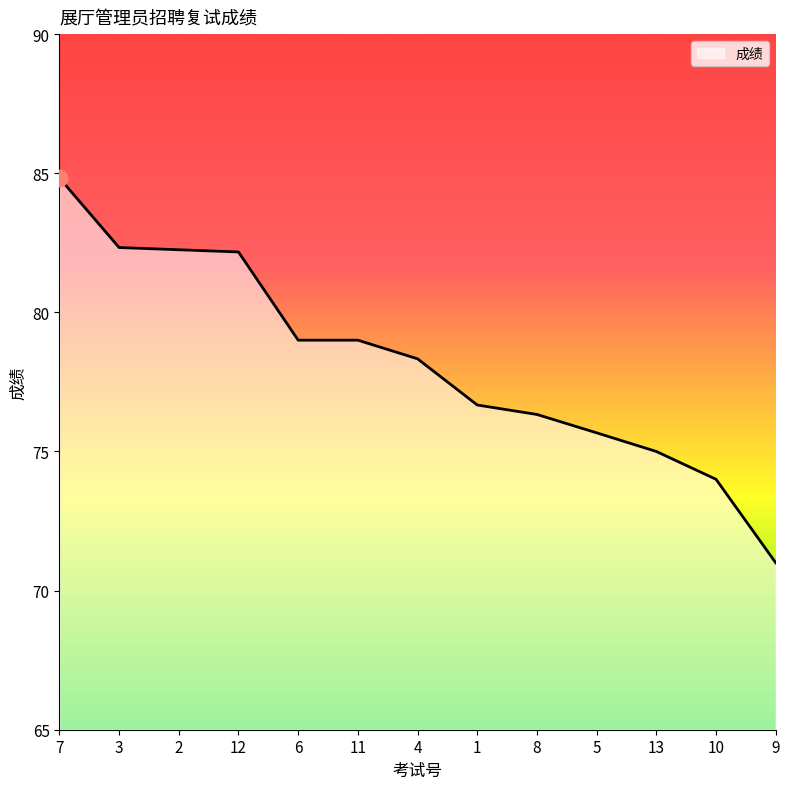

What is the difference between the values at 3 and 2?

0.1